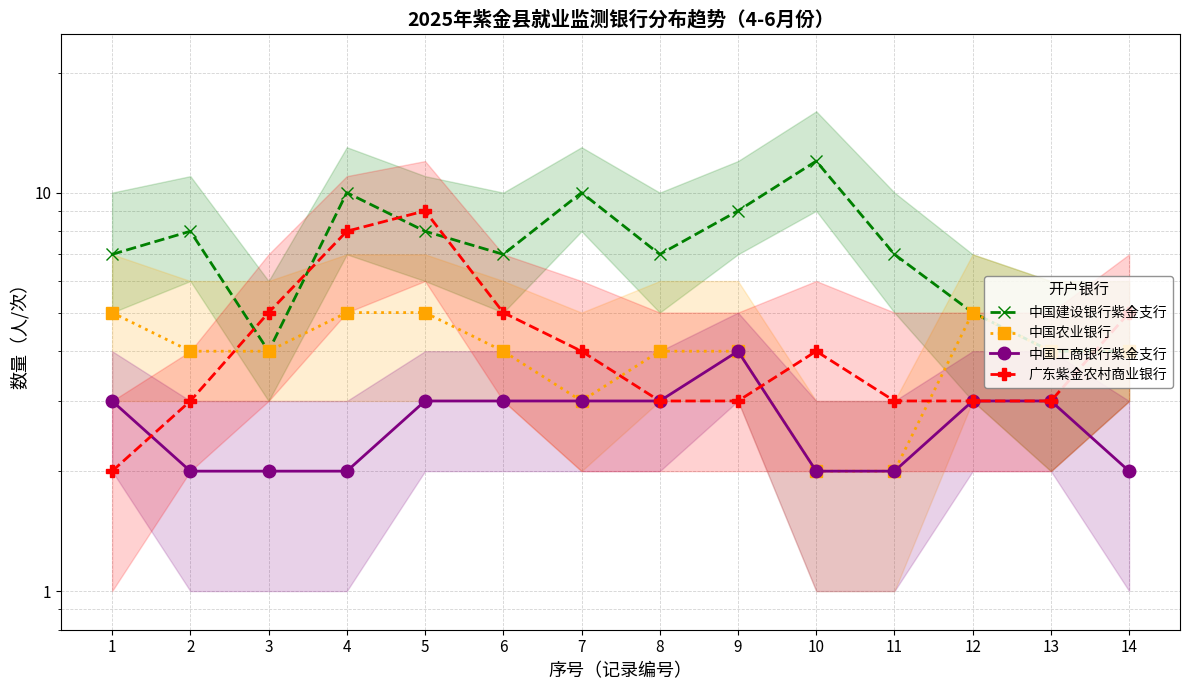

In 中国工商银行紫金支行, how many points are higher than both neighbors (excluding endpoints)?

1